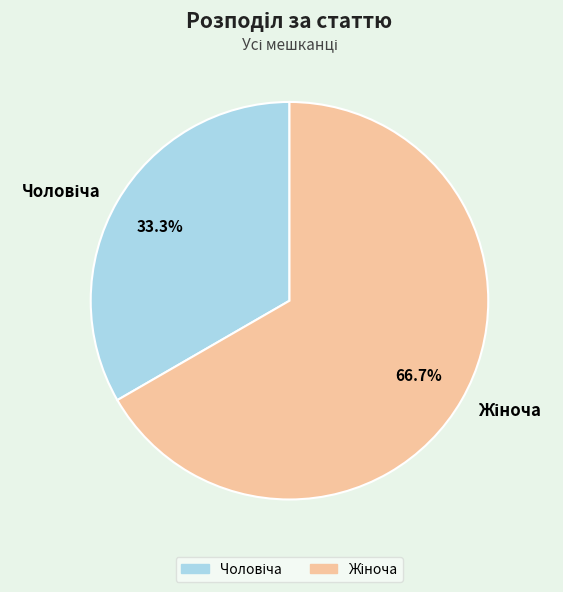

Does any single category account for the majority?

Yes